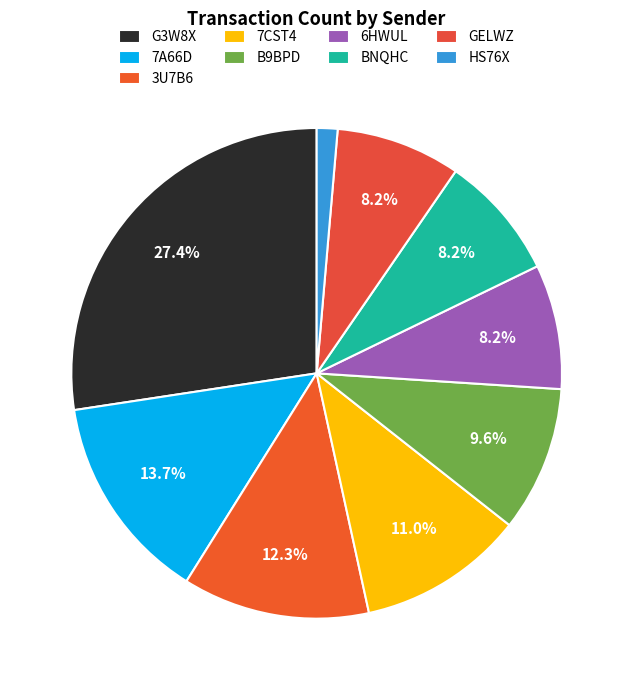

Count the number of slices in the pie.

9